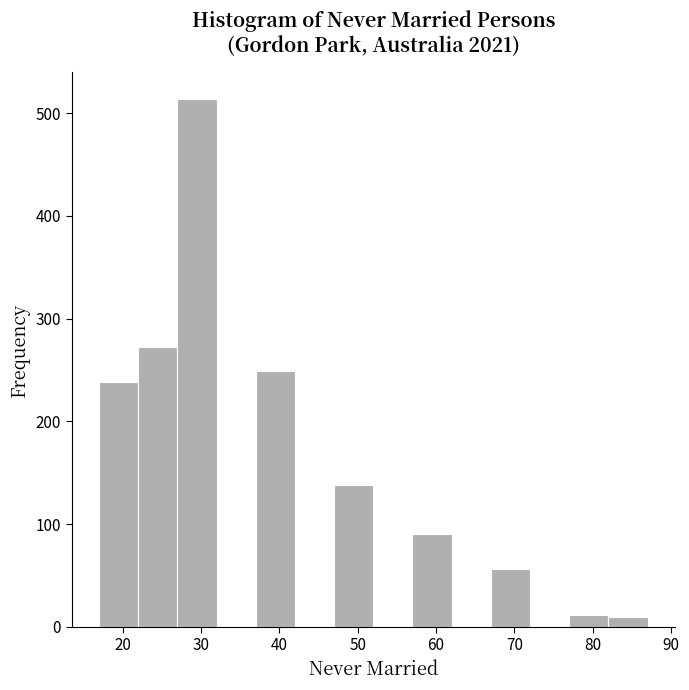

Reading left to right, list every bar in this chart as the range it spans on the x-axis followed by its height. The values are not printed on the chart, so give them approximately, as read against the axis.

17 to 22: 240
22 to 27: 270
27 to 32: 510
32 to 37: 0
37 to 42: 250
42 to 47: 0
47 to 52: 140
52 to 57: 0
57 to 62: 90
62 to 67: 0
67 to 72: 60
72 to 77: 0
77 to 82: 10
82 to 87: 10